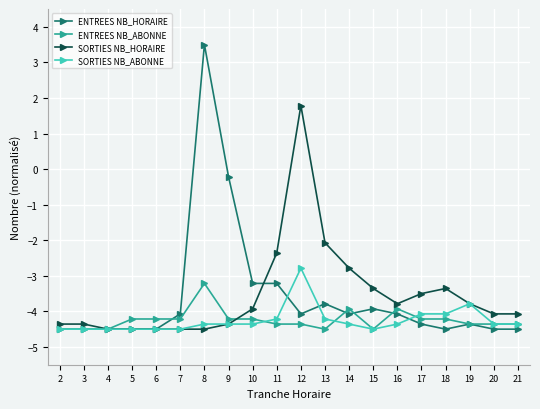

Which category has the highest value across all series?

8